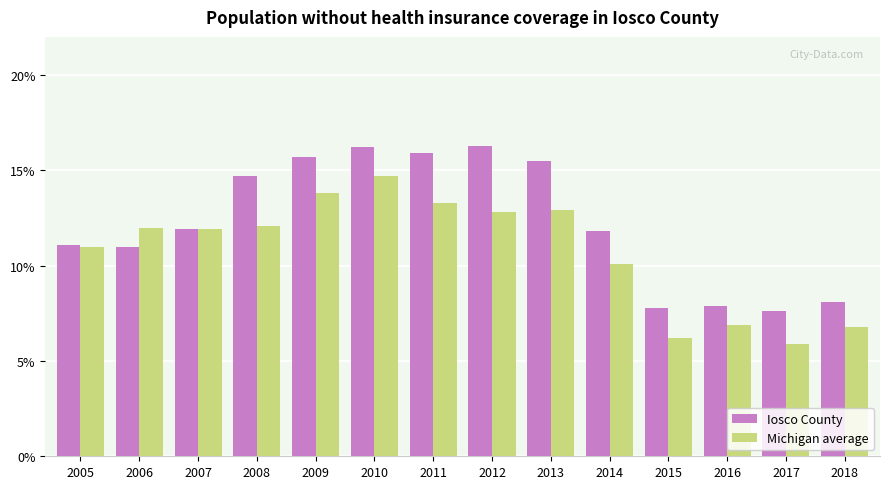

At which label is Michigan average closest to 10?

2014